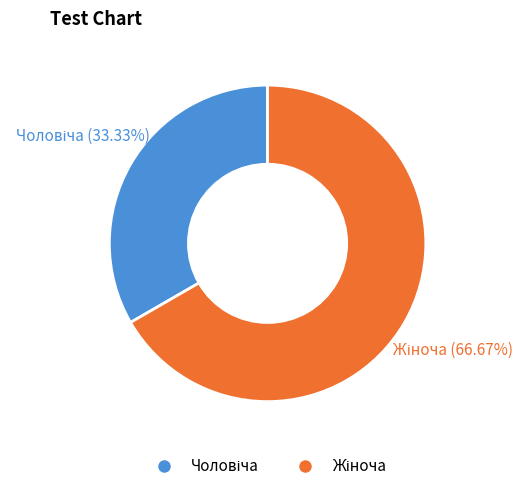

Is there a majority slice in this chart?

Yes